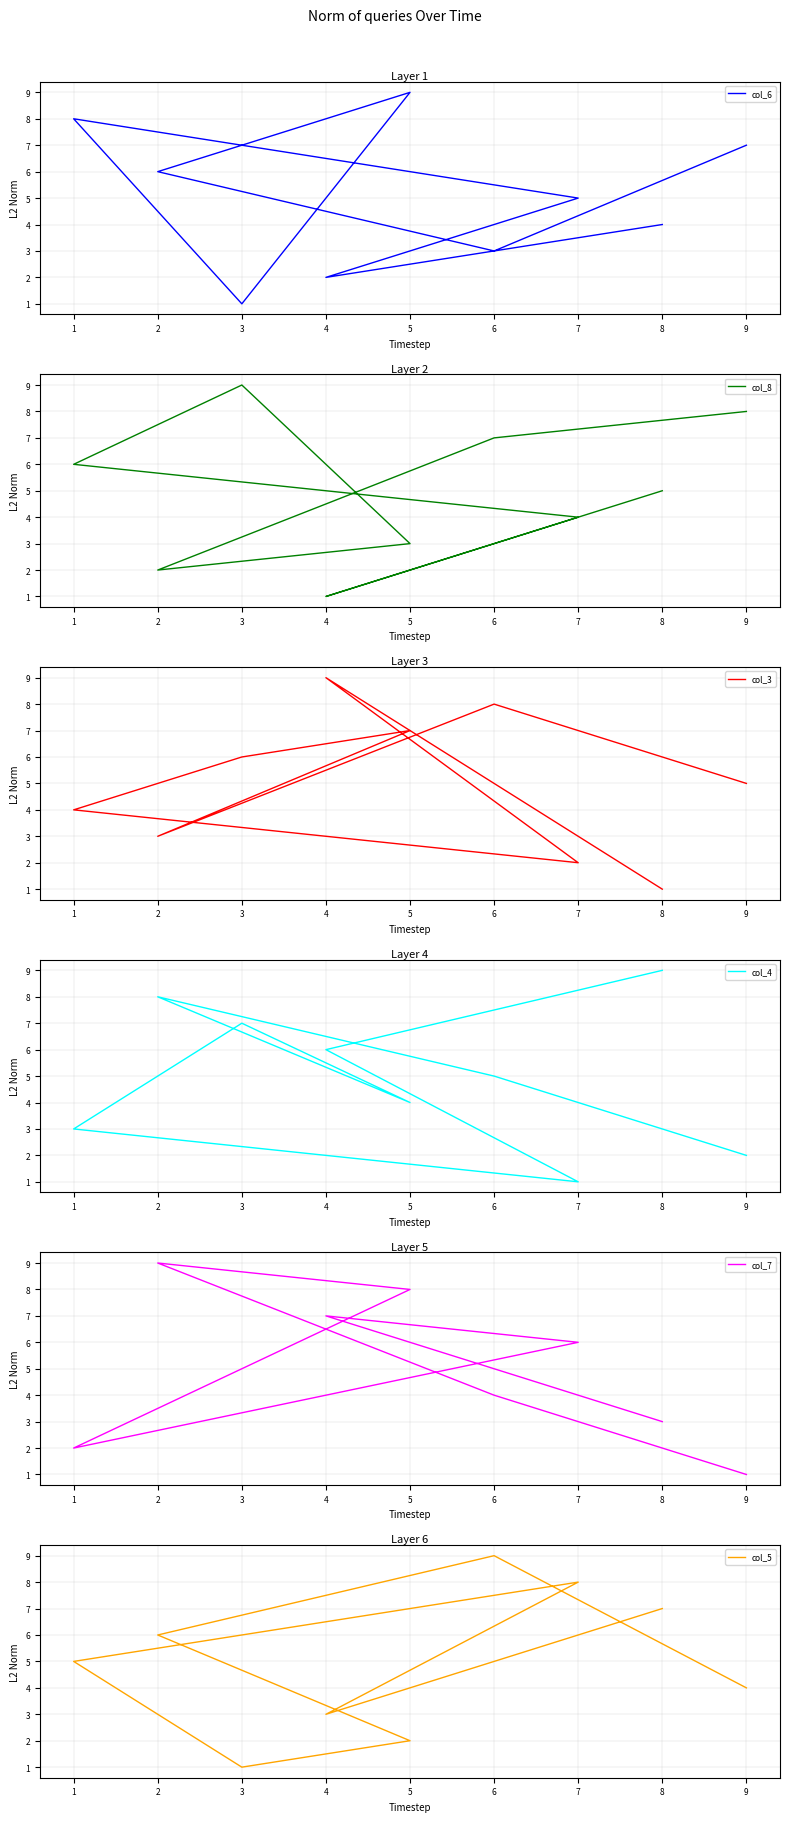

True or false: col_7 and col_6 cross at least once.

True